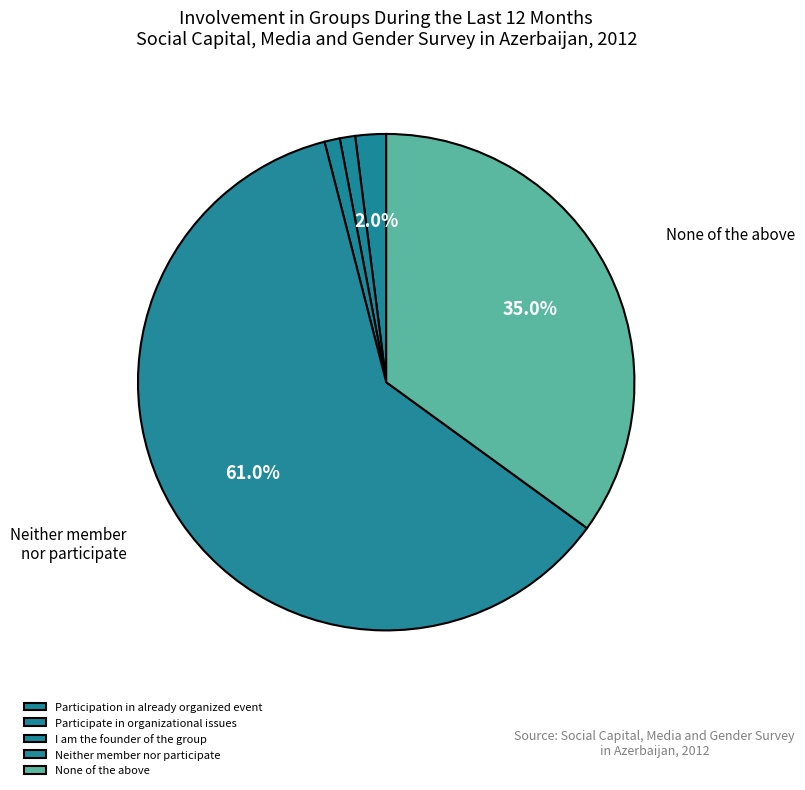

Count the number of slices in the pie.

5